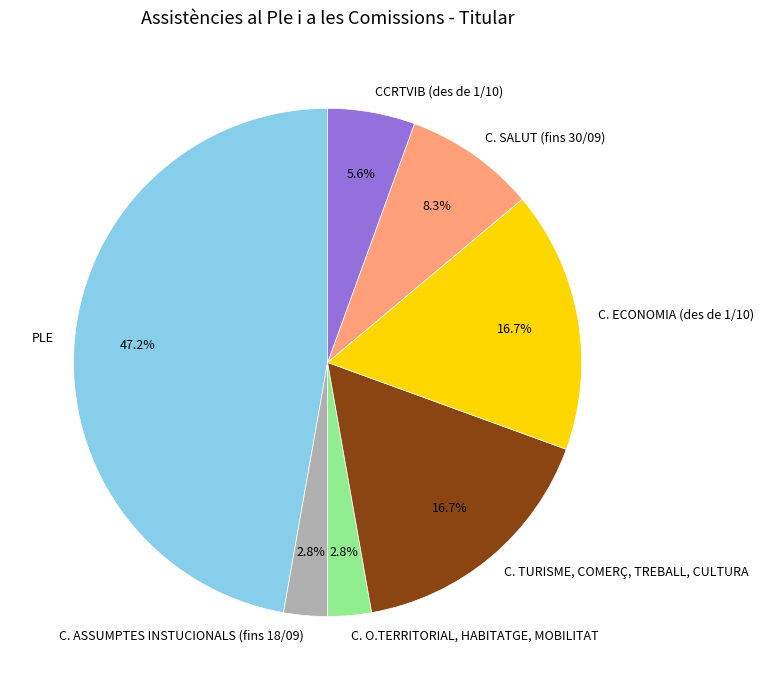

To the nearest percent, what portion does C. SALUT (fins 30/09) represent?

8%